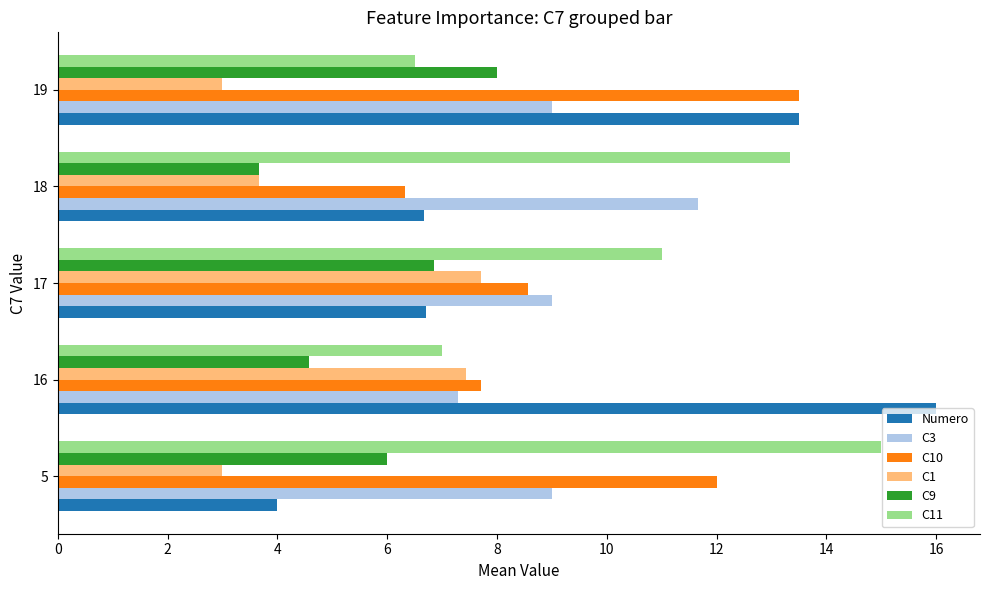

Which series changed the most between 5 and 18?

C10